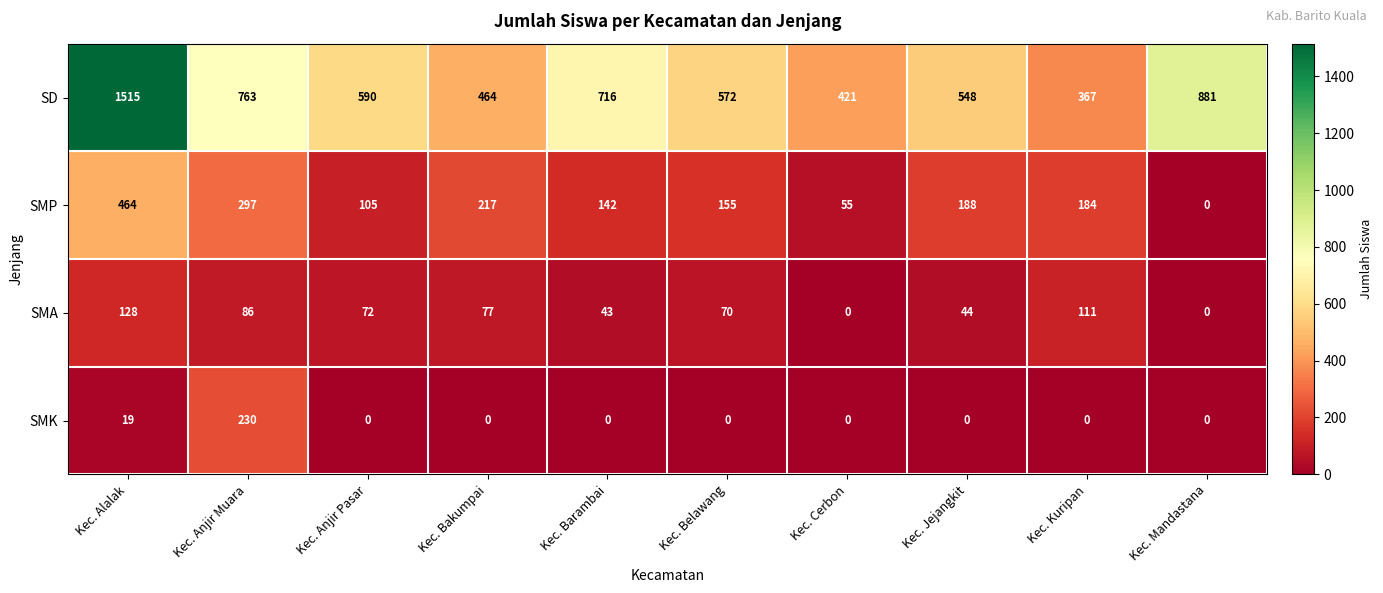

How many positive values does the SMP series have?

9